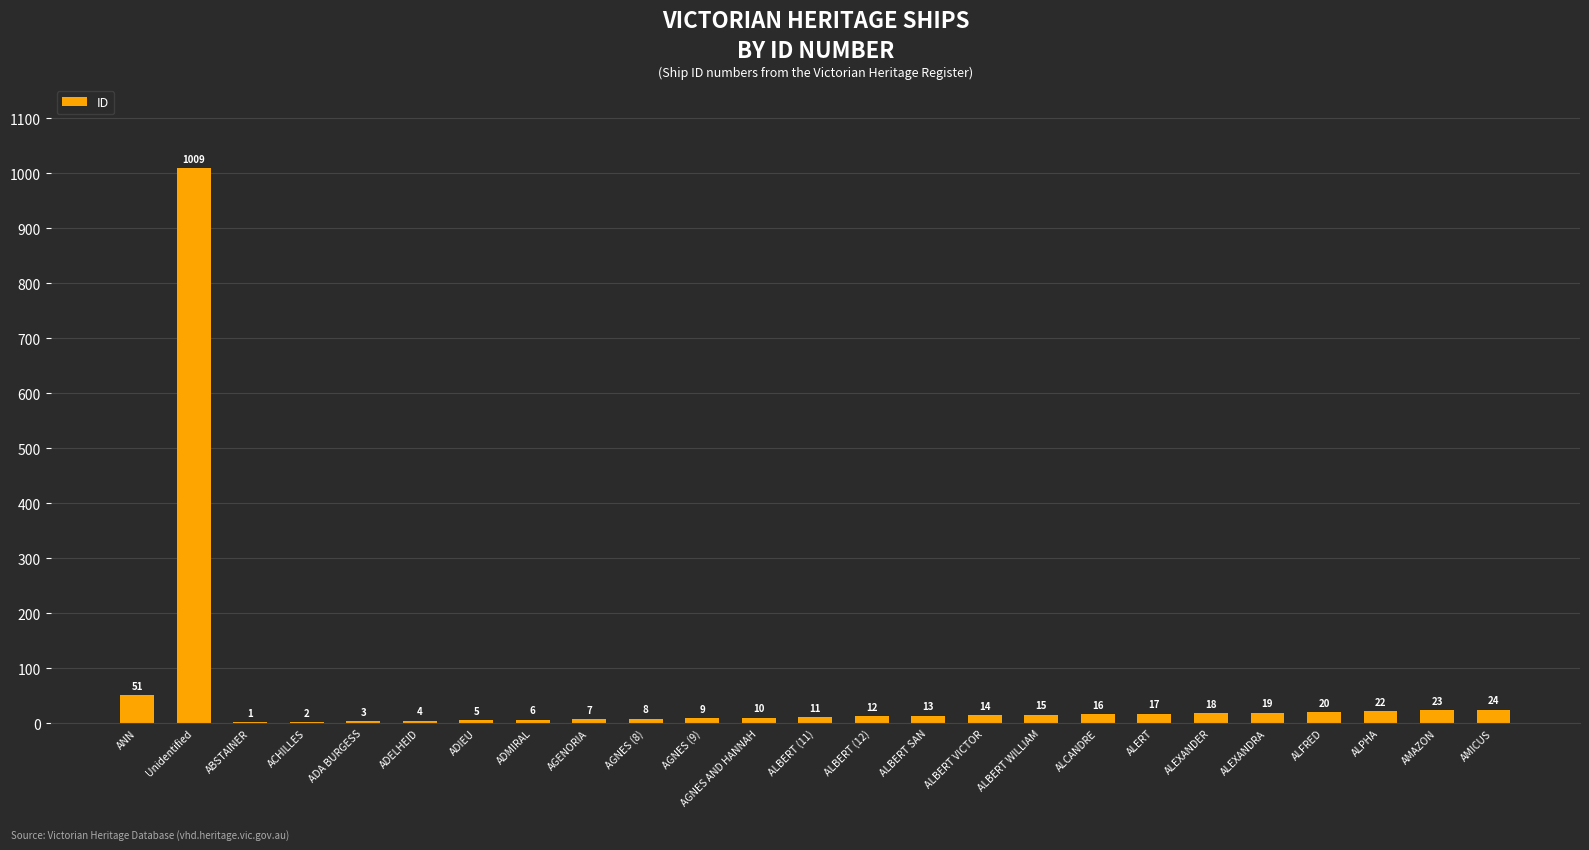

The value at ALBERT VICTOR is 14. True or false?

True